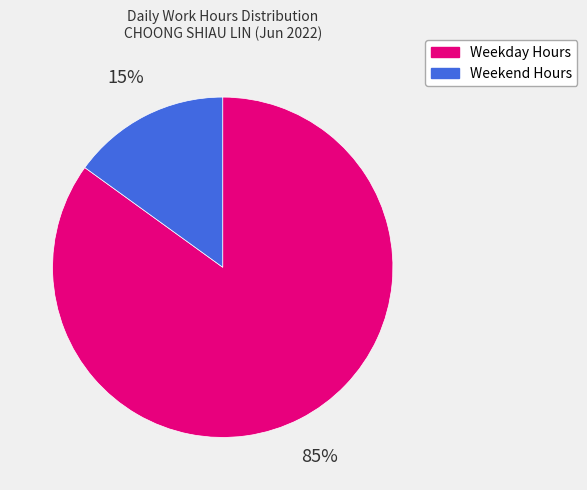

To the nearest percent, what is the difference between the largest and smallest slice percentages?

70%